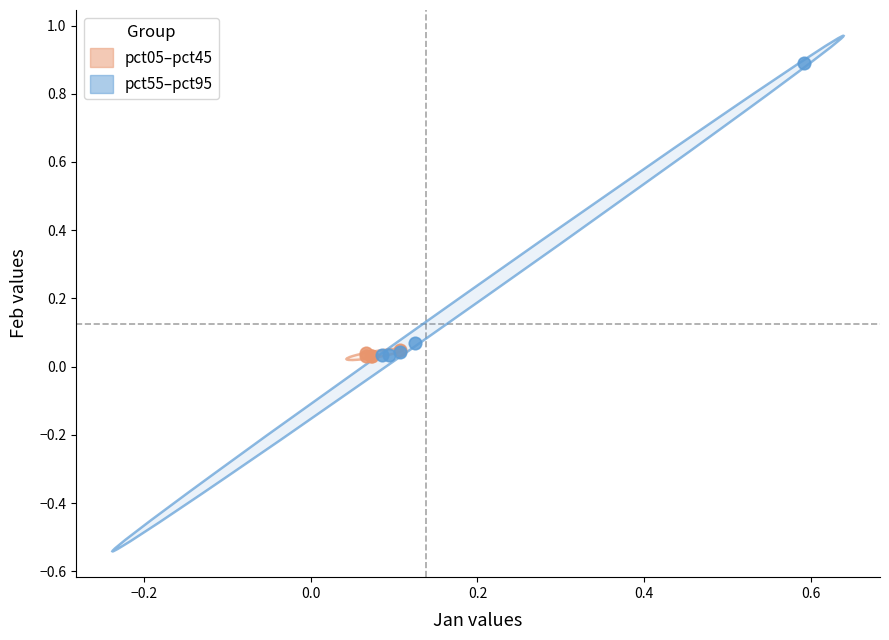

Which series has the largest Y range (max minus min)?

pct55–pct95